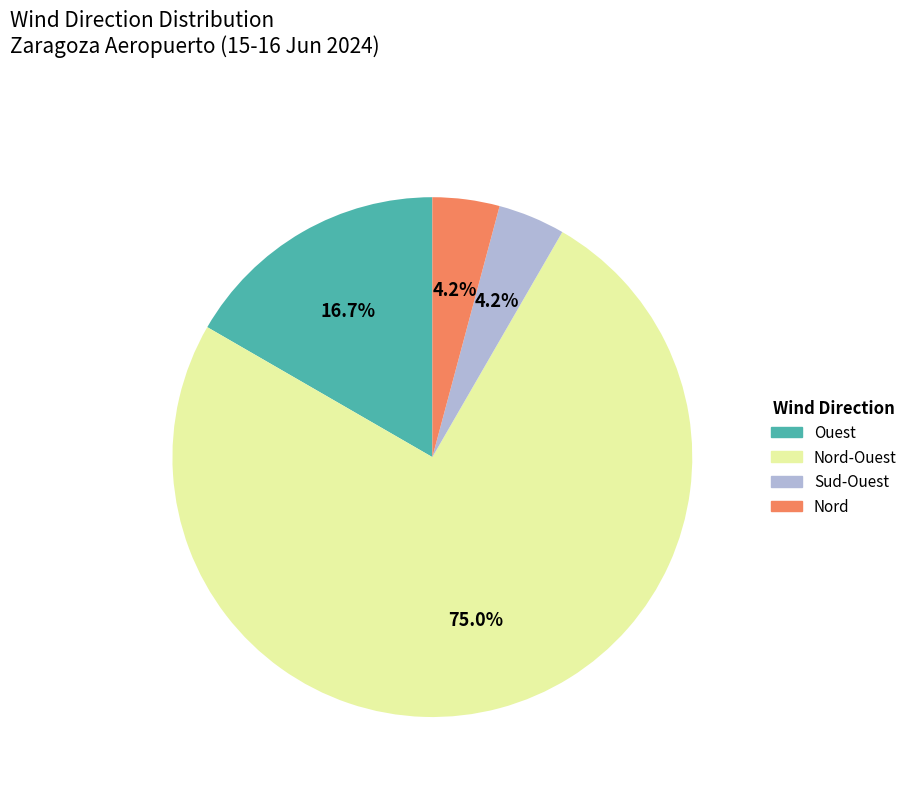

Does any single category account for the majority?

Yes